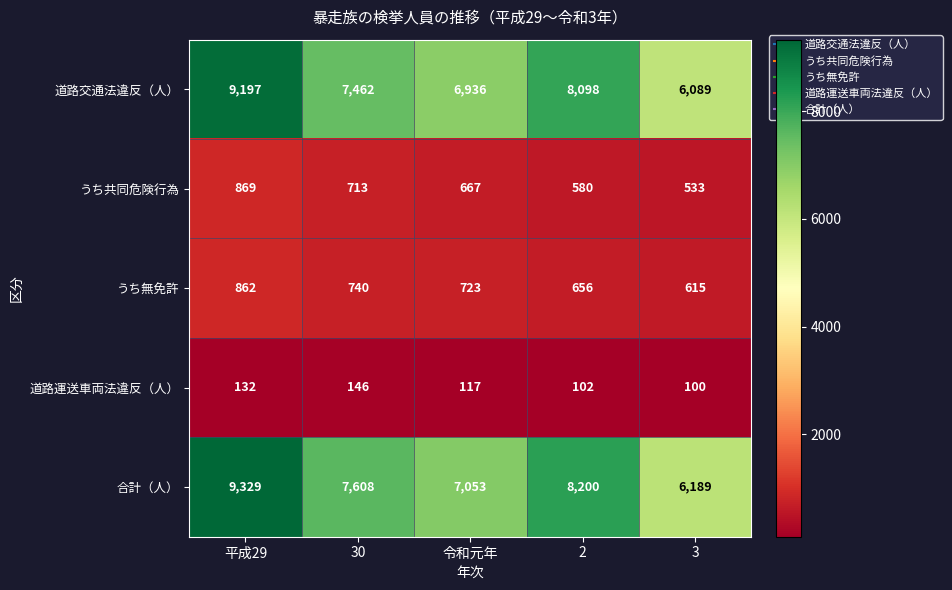

The value of 道路交通法違反（人） at 3 is 6089. True or false?

True